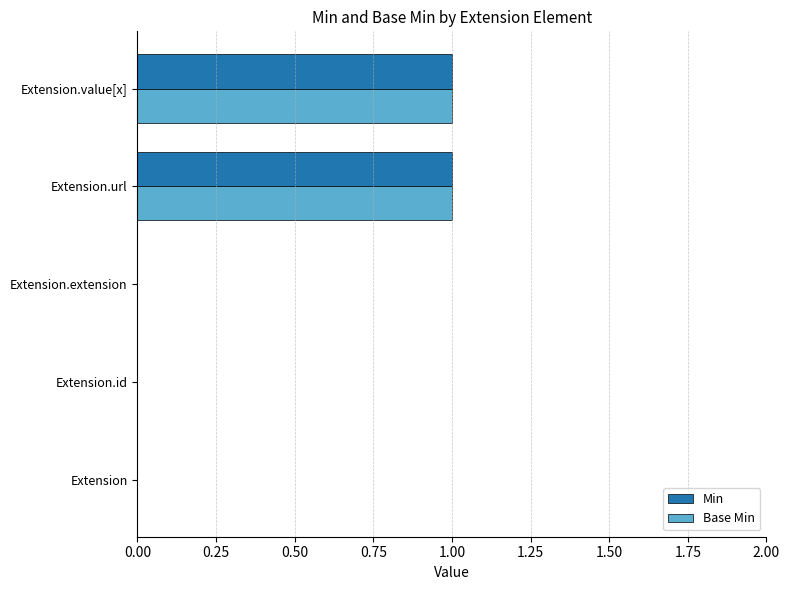

Count the Min values in the range 0 to 1.

5